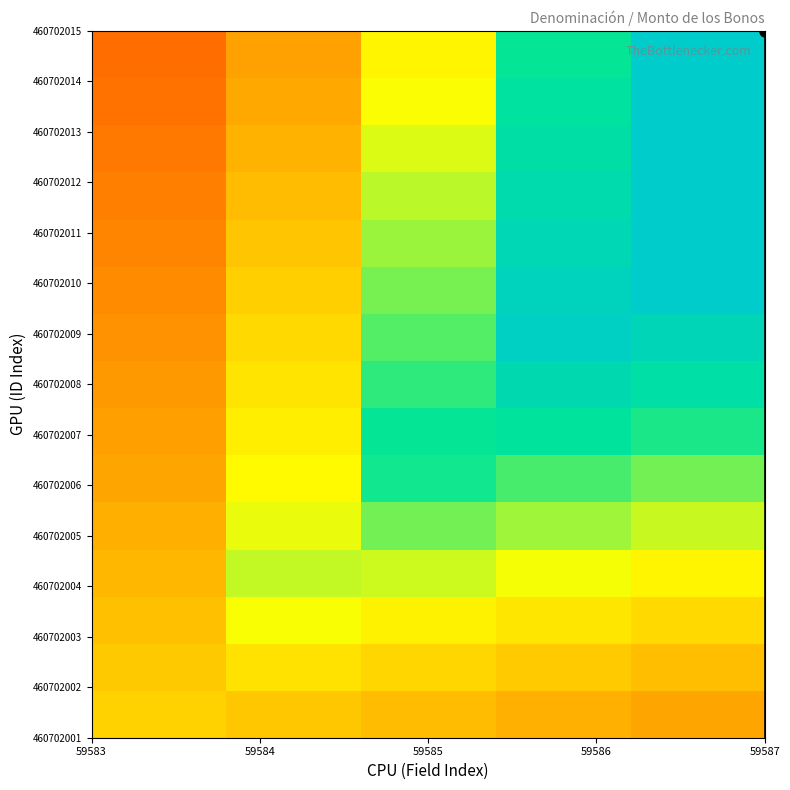

What is the smallest value displayed?

-0.6